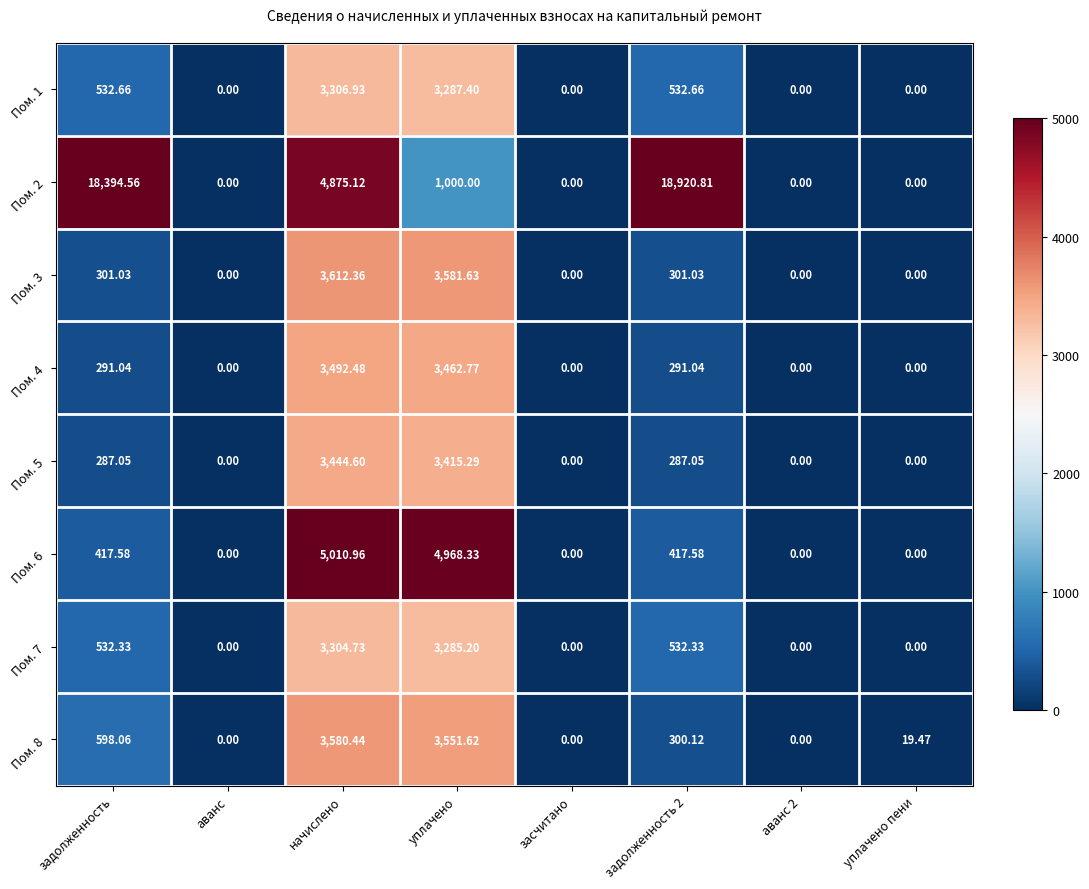

How many categories are shown in the chart?

8